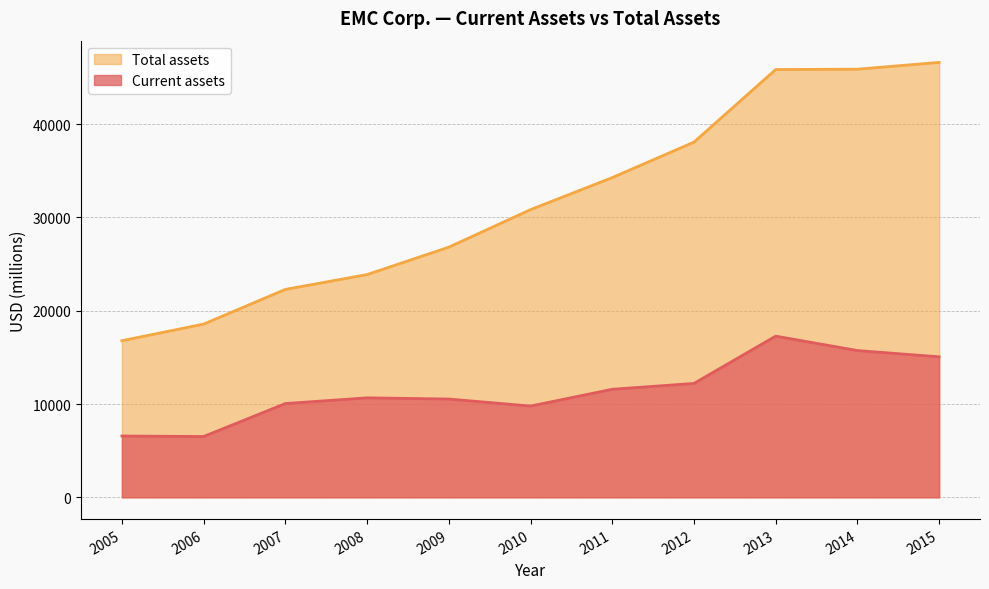

True or false: Total assets and Current assets intersect in this chart.

False